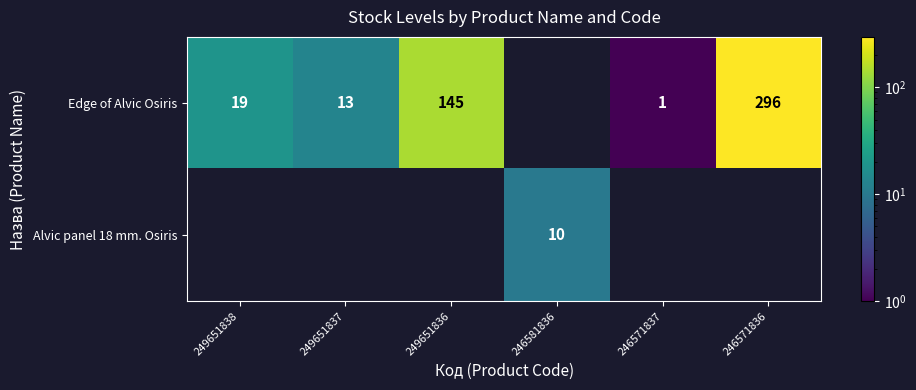

What is the sum of the Edge of Alvic Osiris values at 249651837 and 246571837?

14